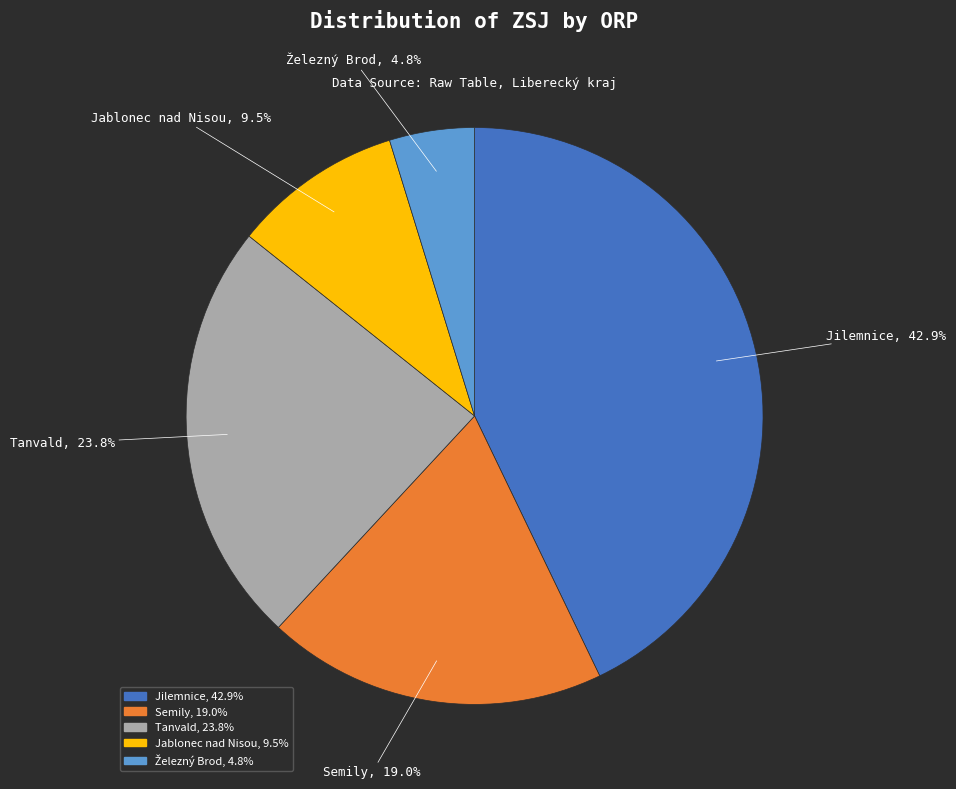

Is Tanvald the majority of the pie?

No